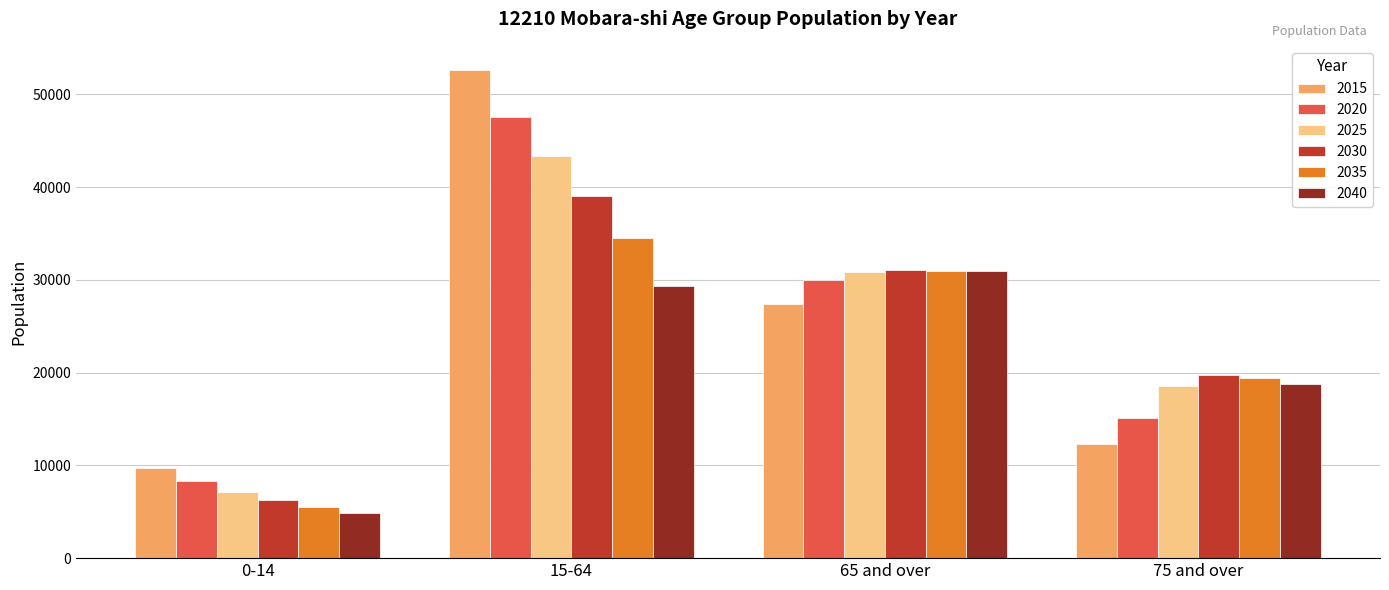

Which series has the widest spread of values?

2015